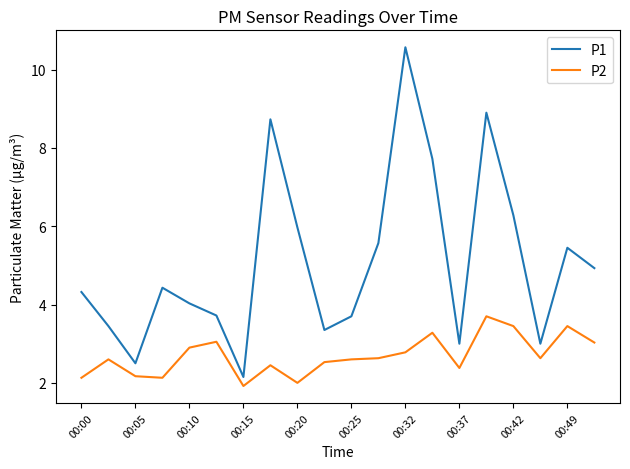

In P1, how many points are higher than both neighbors (excluding endpoints)?

5